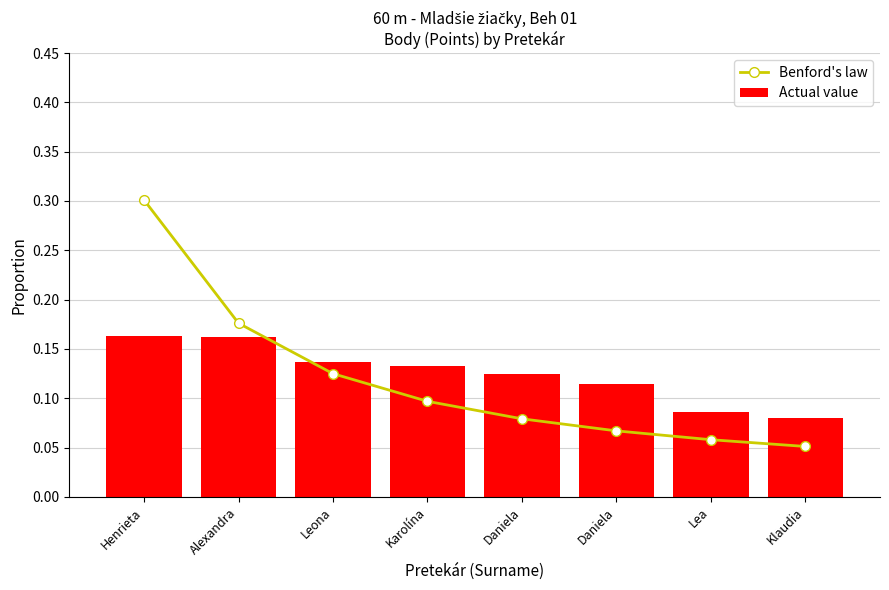

Is it true that Actual value equals 0.2 at Karolína?

False